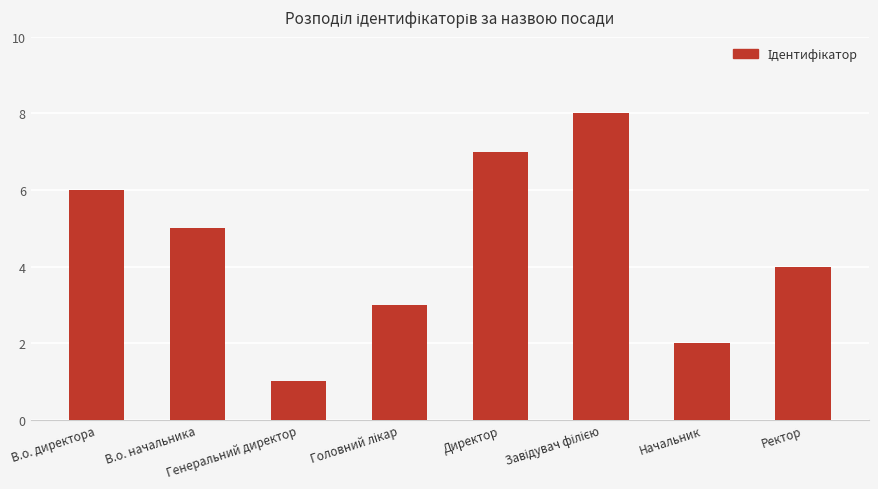

What is the difference between the second highest and minimum values?

6